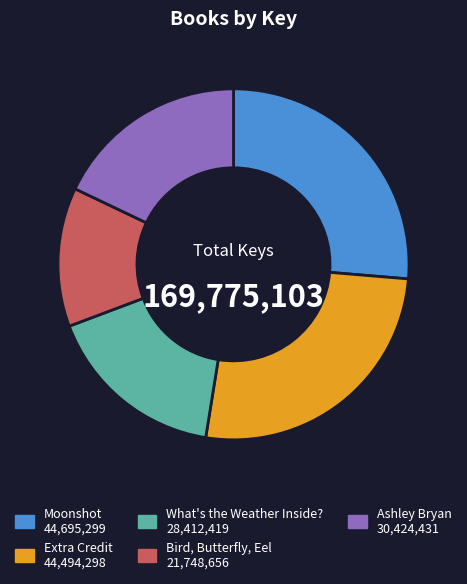

What is the ratio of the value at Ashley Bryan 30,424,431 to the value at What's the Weather Inside? 28,412,419?

1.1